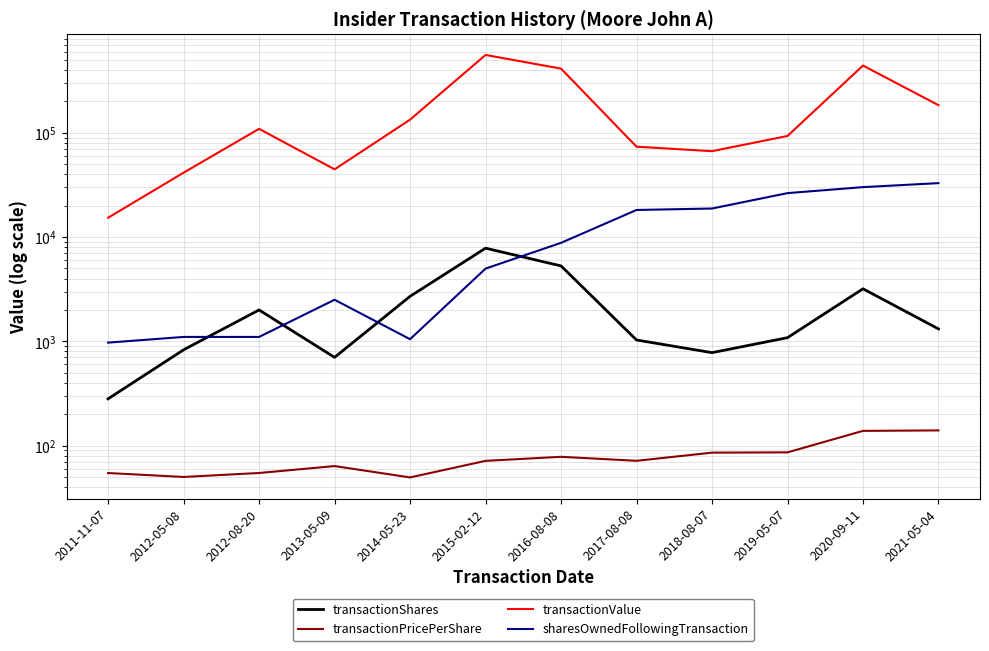

Count the number of categories in the chart.

12